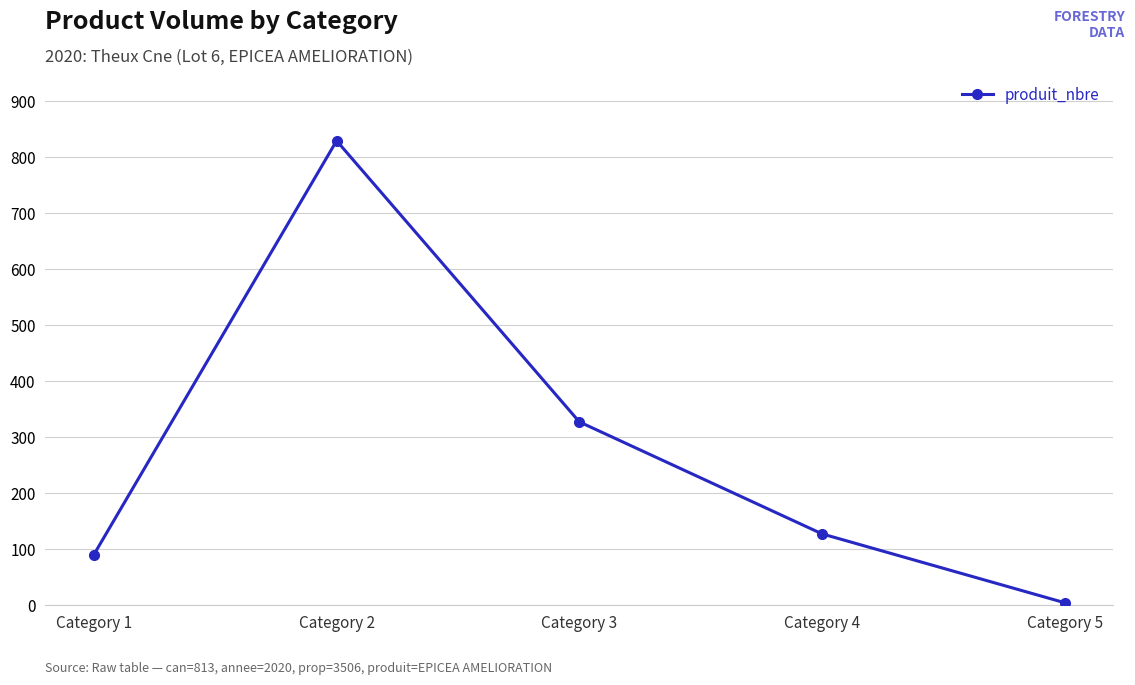

The chart shows a value of 185 at Category 4. True or false?

False